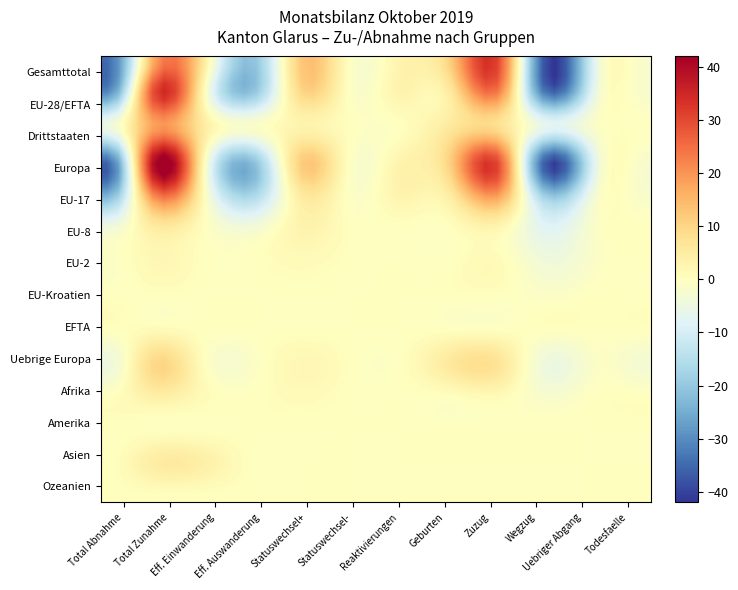

How many distinct data groups are displayed?

14